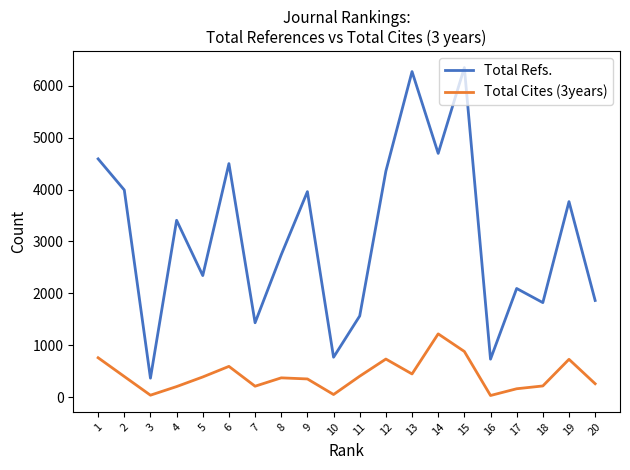

What is the difference between the highest and lowest values at 15?

5467